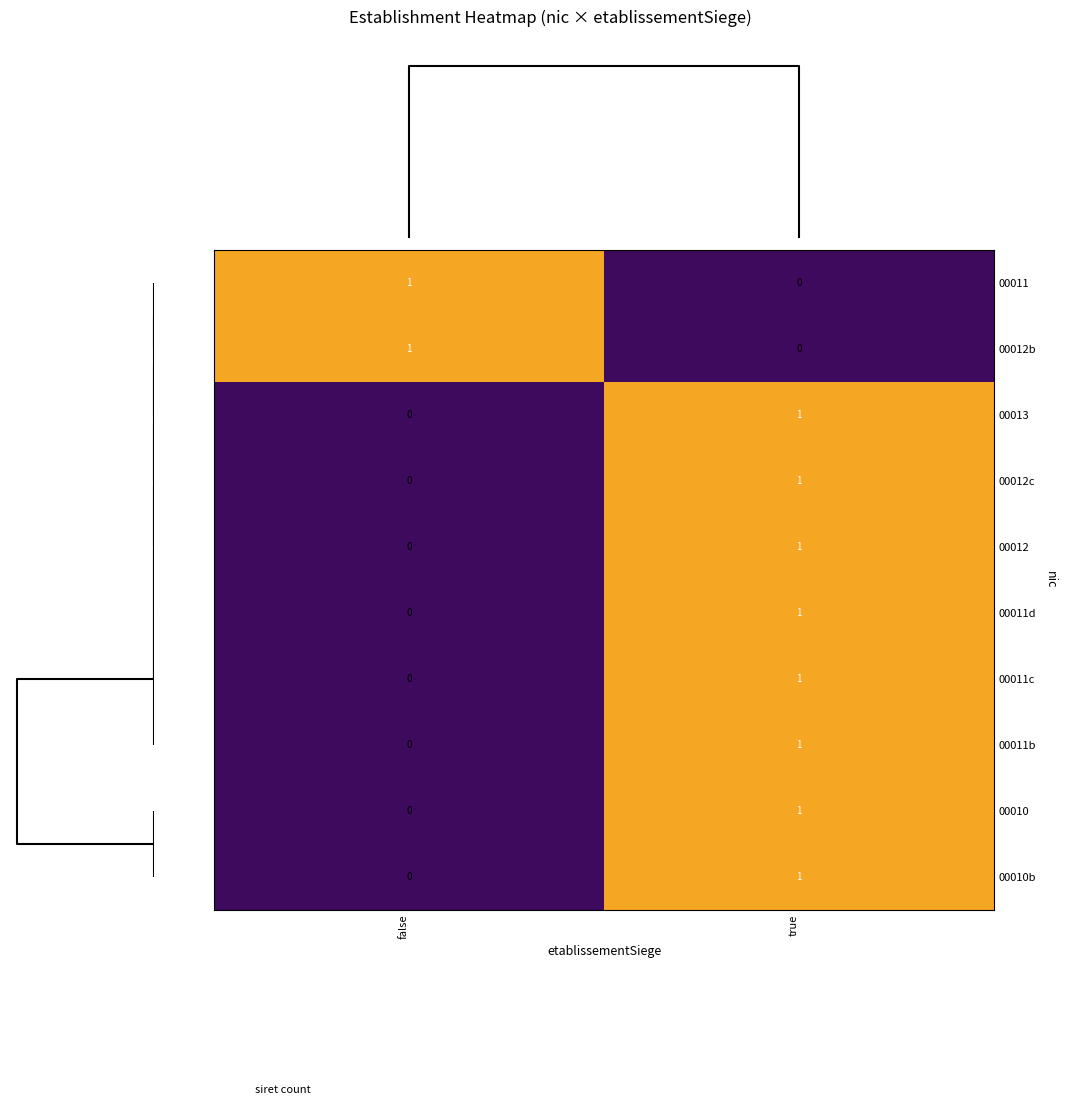

True or false: 00012b has a value of 0 at true.

True